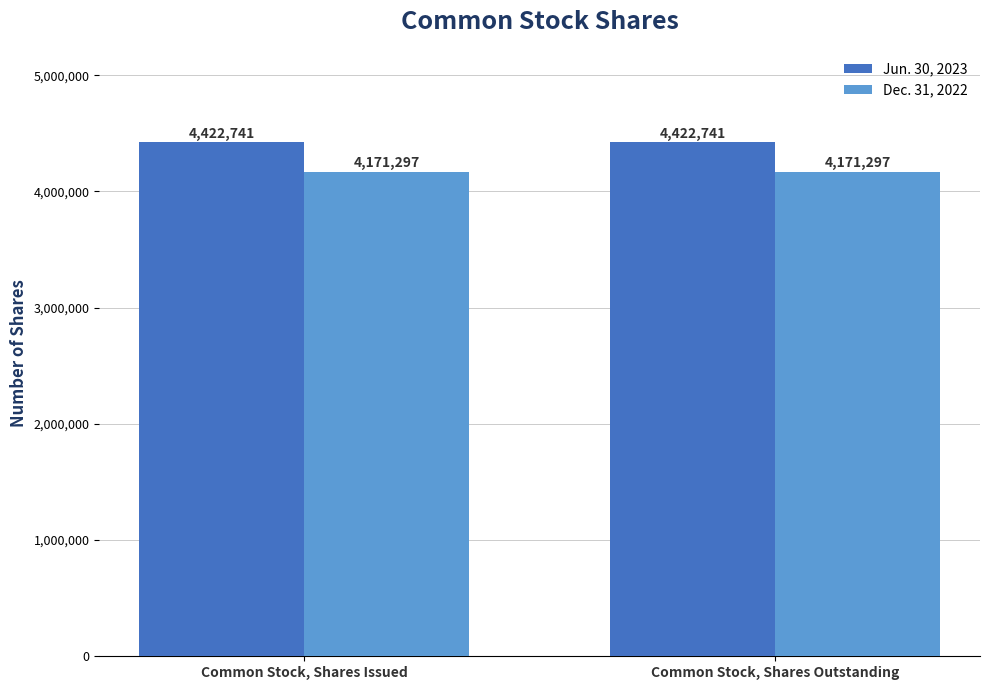

What is the difference between the highest and lowest values at Common Stock, Shares Outstanding?

251444